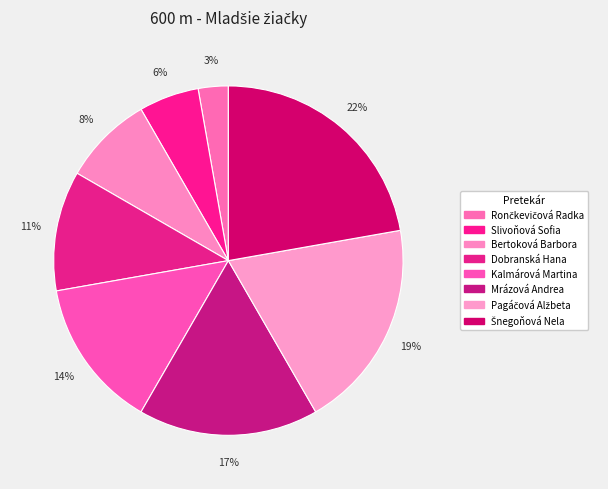

Which slice is the largest?

Šnegoňová Nela